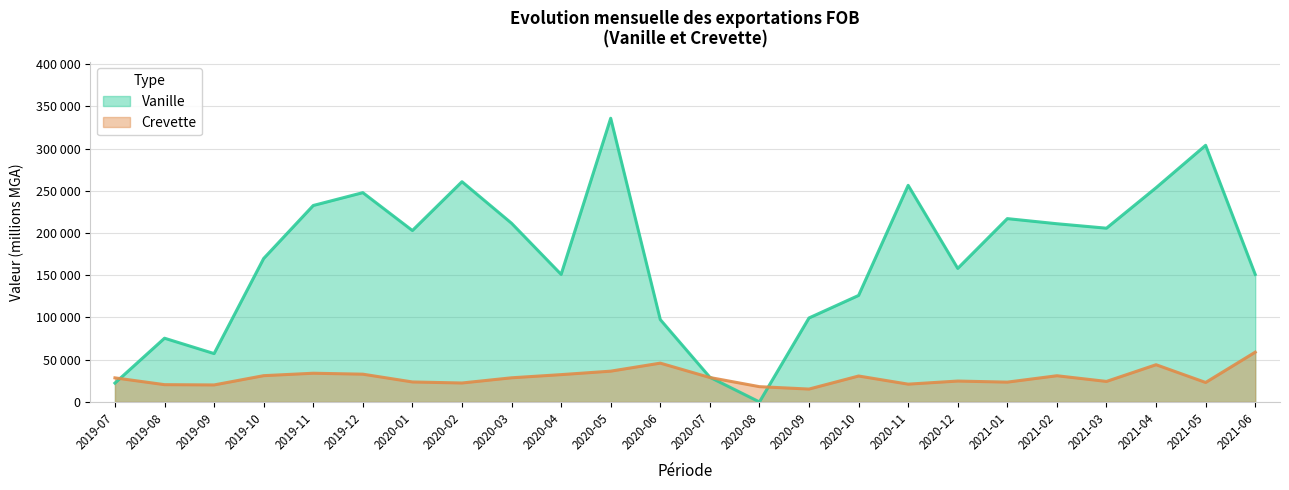

Reading left to right, extract all data points from this chart.

Vanille: 2019-07=22333	2019-08=75441	2019-09=57254	2019-10=169807	2019-11=232554	2019-12=247746	2020-01=202905	2020-02=260712	2020-03=211521	2020-04=150987	2020-05=335829	2020-06=97496	2020-07=29244	2020-08=4	2020-09=99424	2020-10=126081	2020-11=256405	2020-12=158077	2021-01=217006	2021-02=210946	2021-03=205686	2021-04=253579	2021-05=303792	2021-06=150988
Crevette: 2019-07=28516	2019-08=20465	2019-09=20137	2019-10=31117	2019-11=33994	2019-12=32881	2020-01=23664	2020-02=22437	2020-03=28595	2020-04=32344	2020-05=36445	2020-06=45948	2020-07=28925	2020-08=18083	2020-09=15251	2020-10=30700	2020-11=21065	2020-12=24742	2021-01=23460	2021-02=31025	2021-03=24292	2021-04=44075	2021-05=23050	2021-06=58914